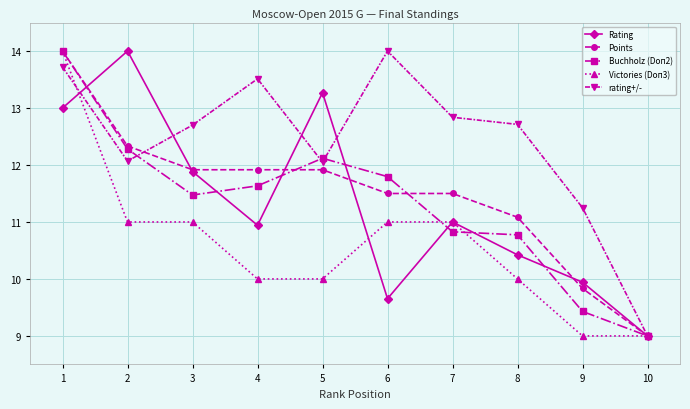

At which category does Rating reach its first local peak?

2